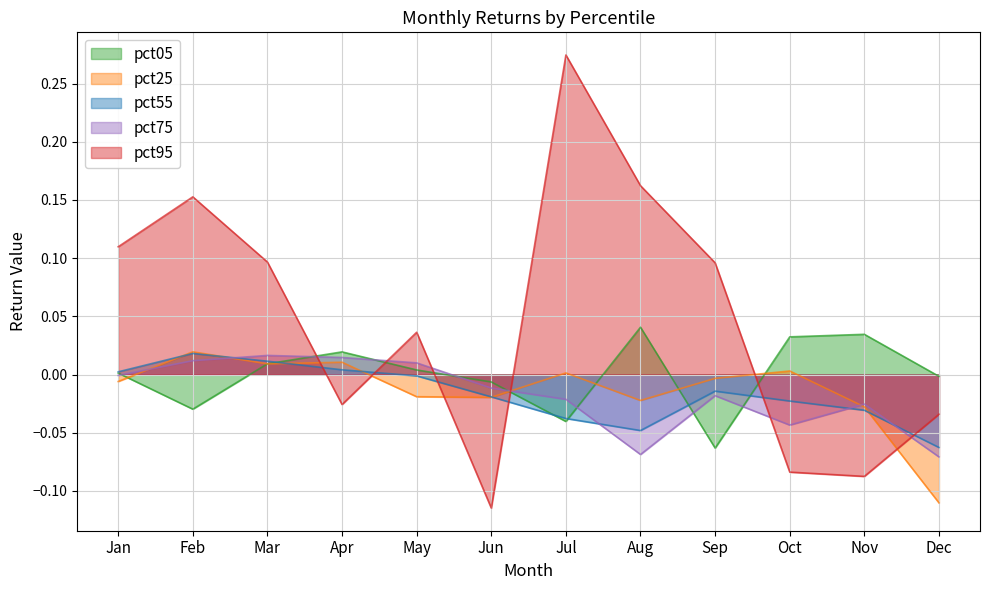

At which category is the sum across all series the highest?

Jul